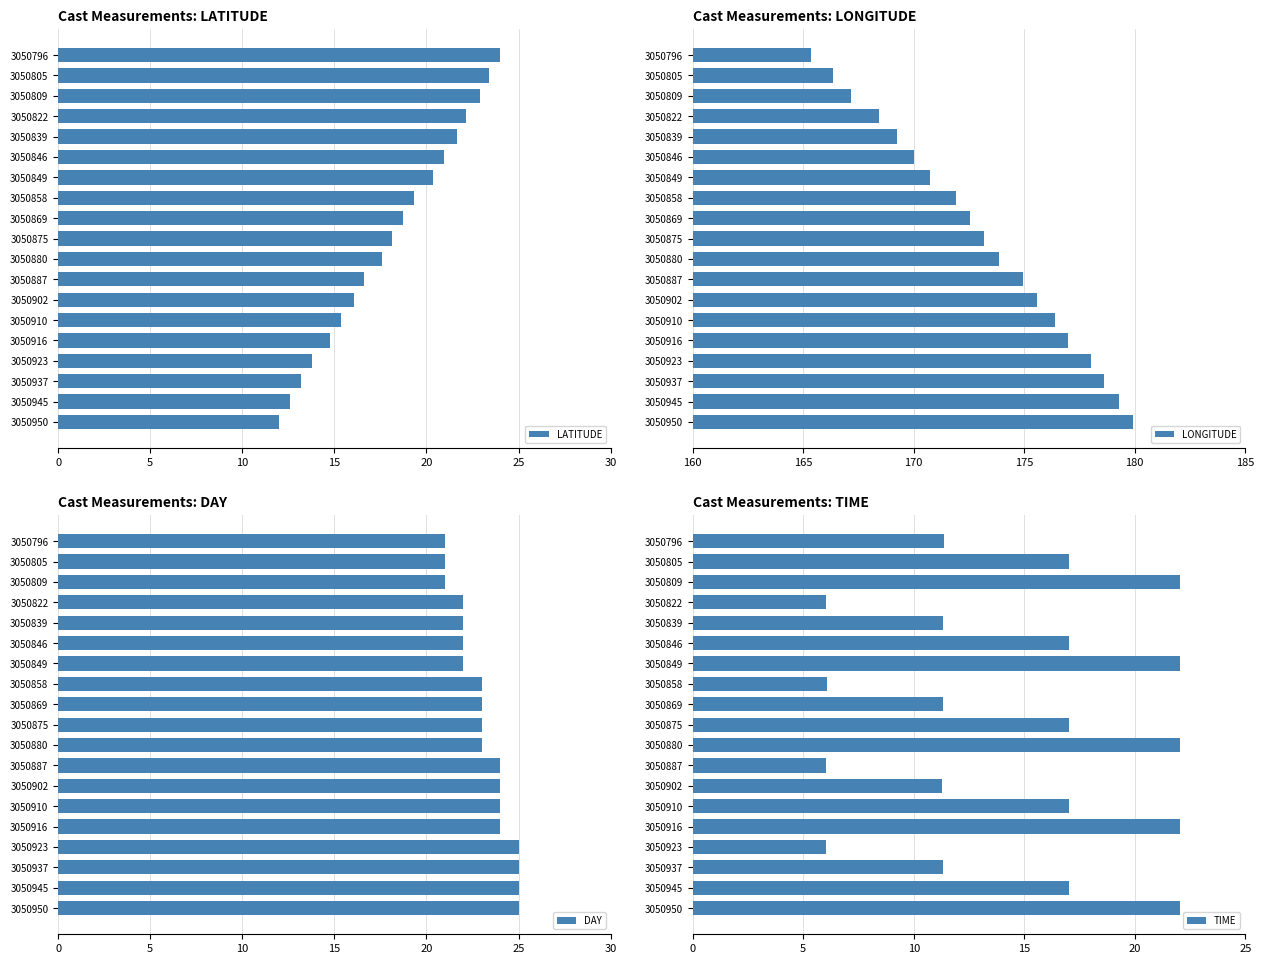

What is the value of the LATITUDE bar at the 6th from the left?

21.0